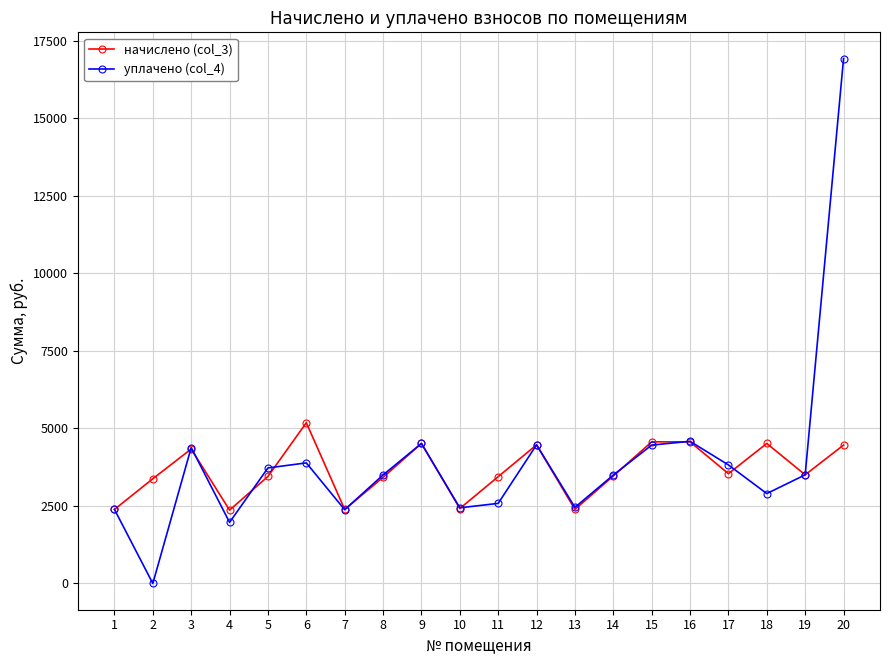

Which series changed the most between 16 and 19?

уплачено (col_4)